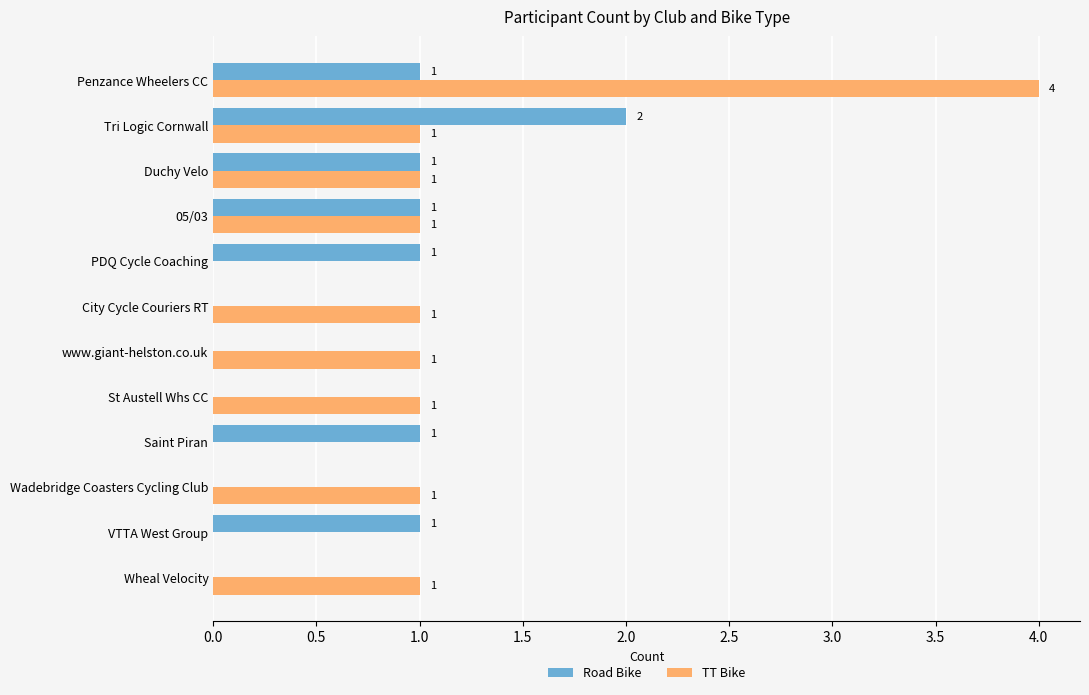

What is the sum of all Road Bike values?

8